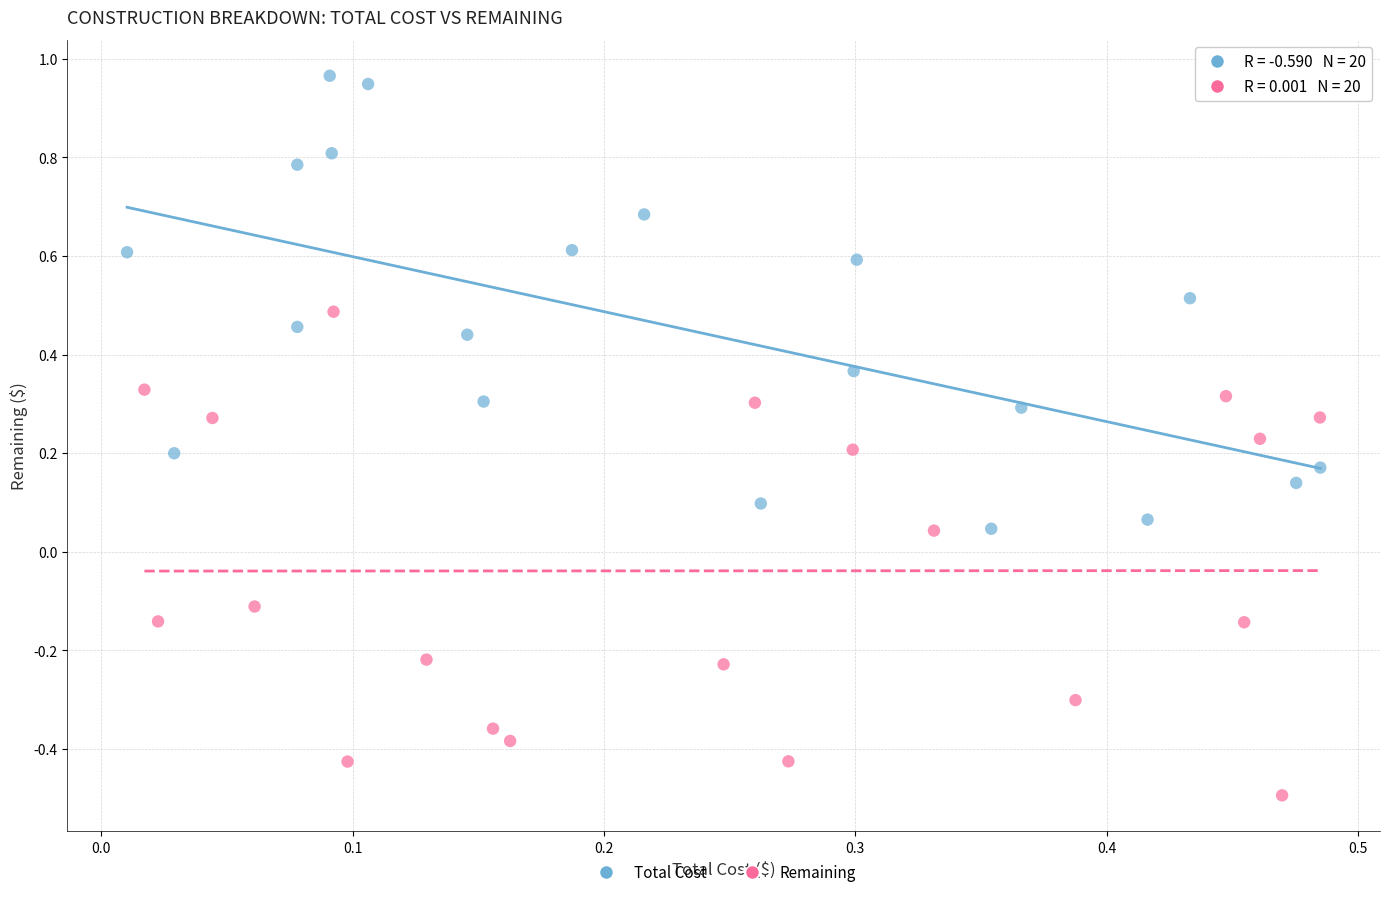

Which series reaches the maximum Y coordinate?

Total Cost